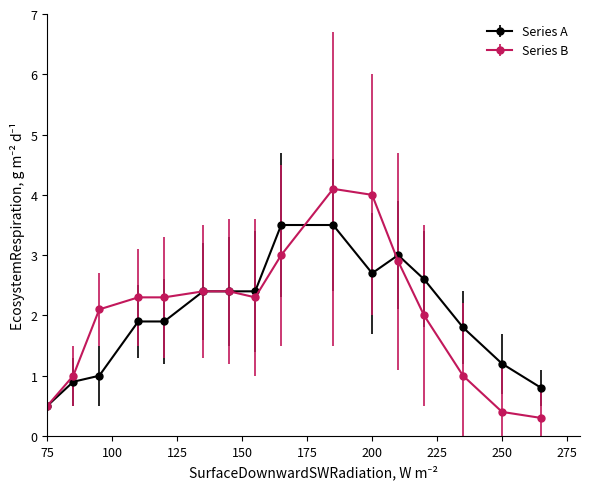

How many data points does each series have?

16